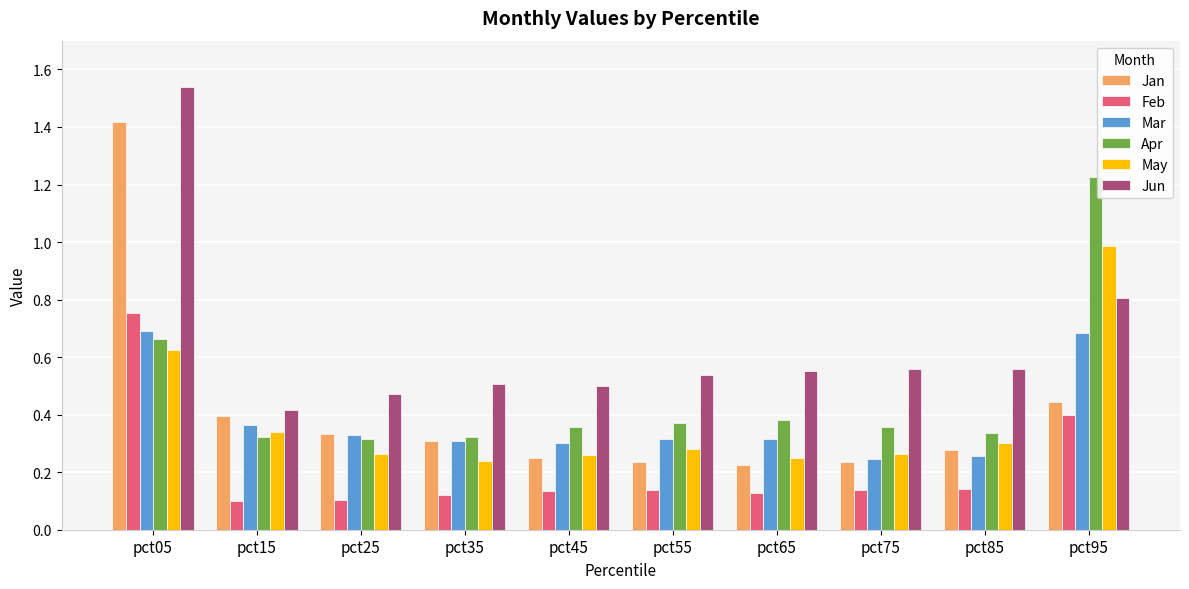

Between pct45 and pct65, which series saw the biggest shift?

Jun